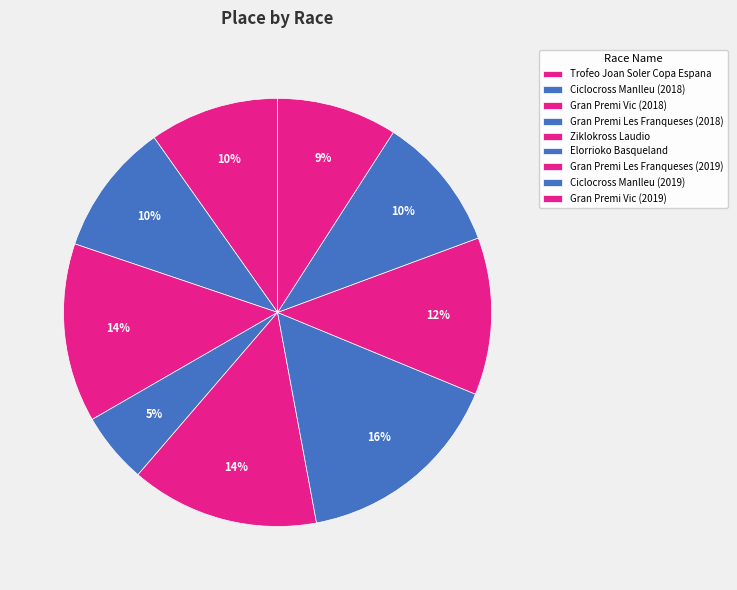

The Gran Premi Vic (2019) slice represents 9% of the pie. True or false?

True